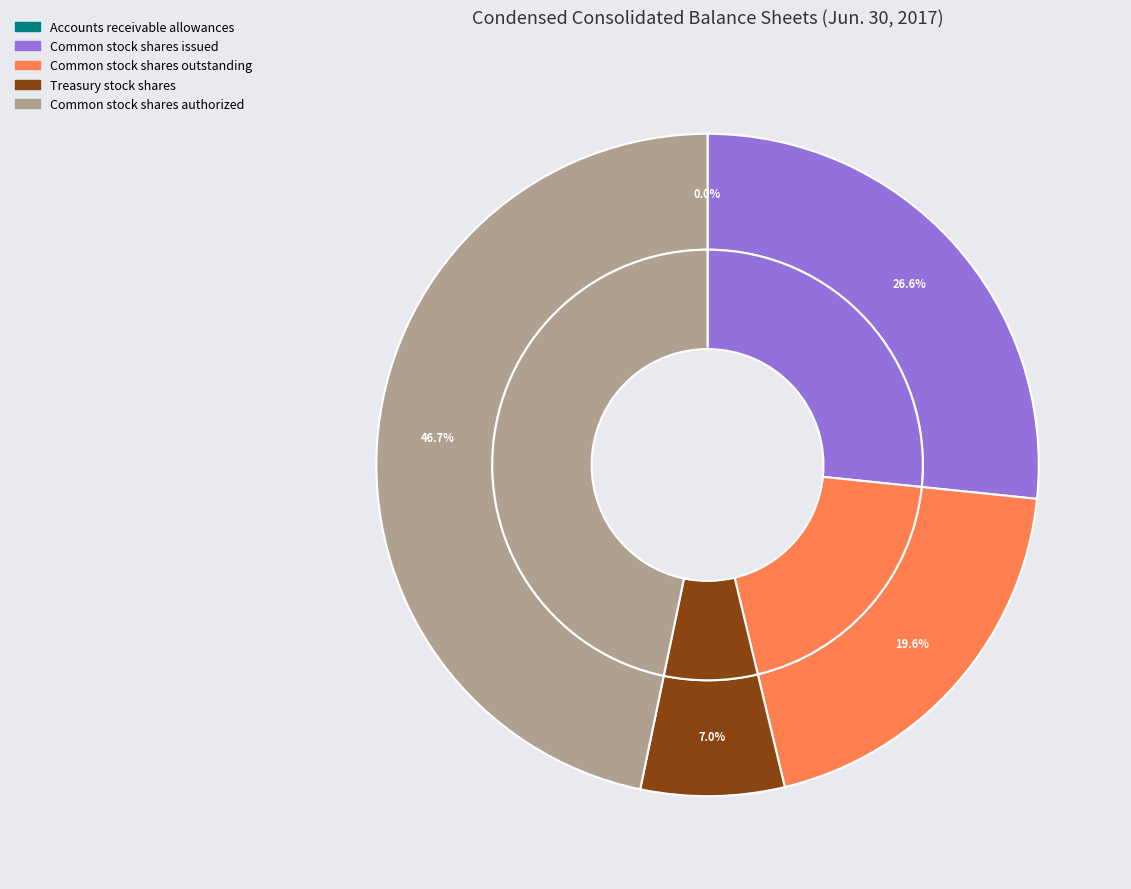

True or false: Common stock shares issued accounts for 27% of the total.

True